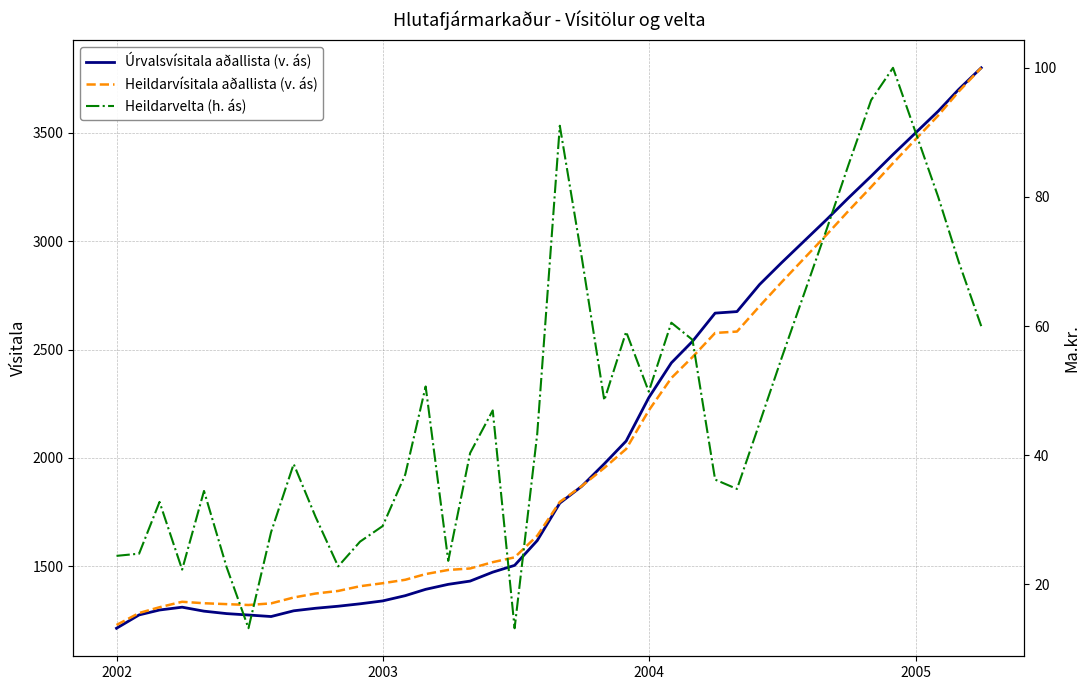

True or false: Úrvalsvísitala aðallista (v. ás) has a value of 1339.7 at 2003.

True